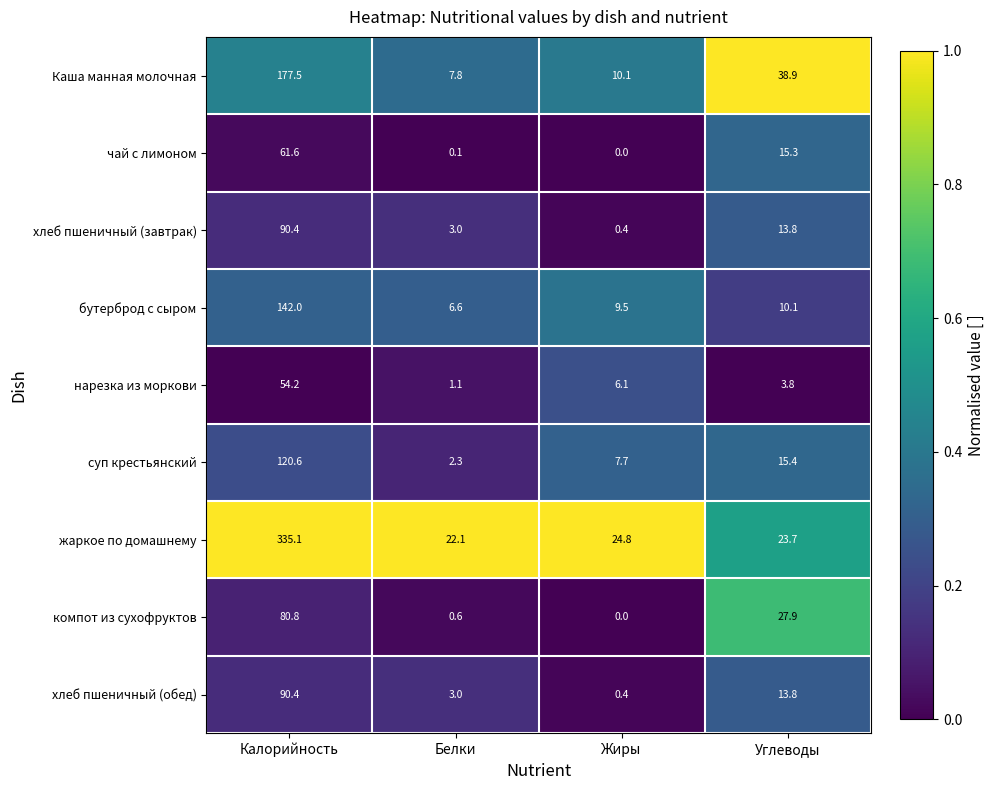

Which series changed the most between Калорийность and Жиры?

жаркое по домашнему